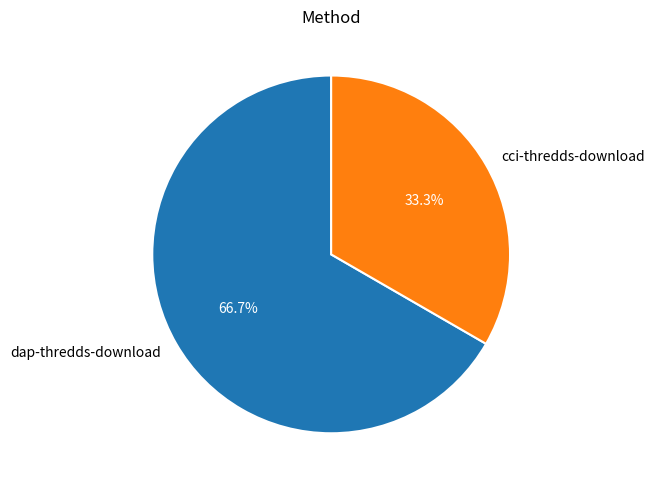

Which slice is the largest?

dap-thredds-download